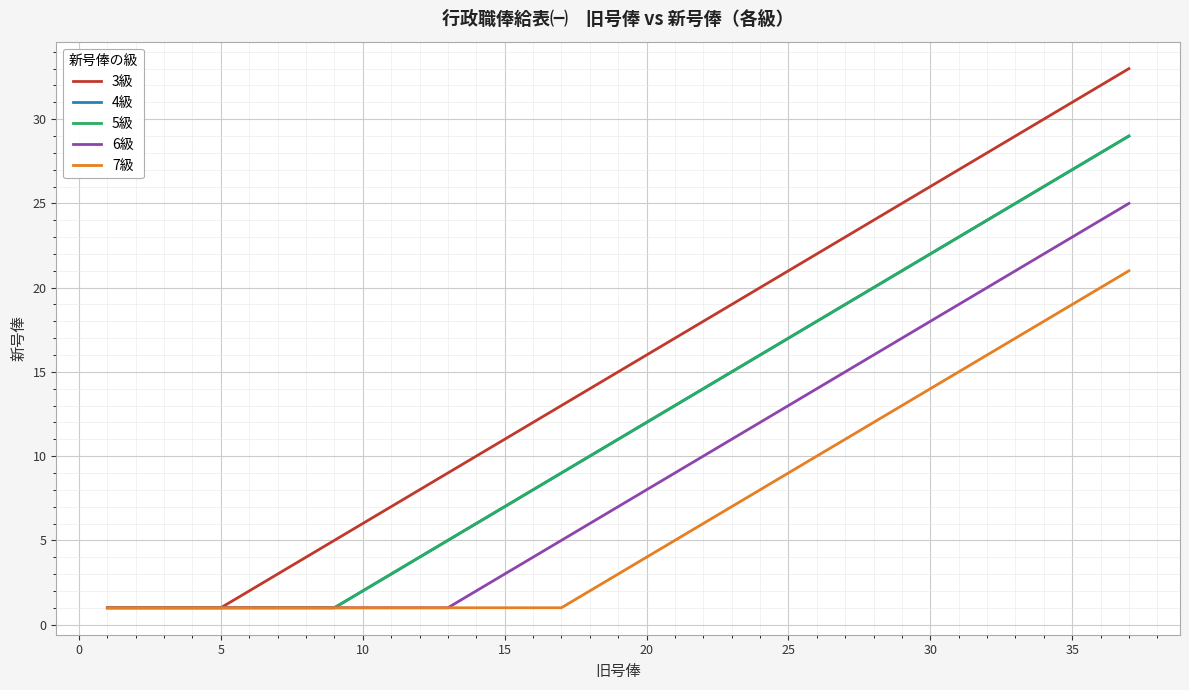

True or false: 6級 and 5級 cross at least once.

False